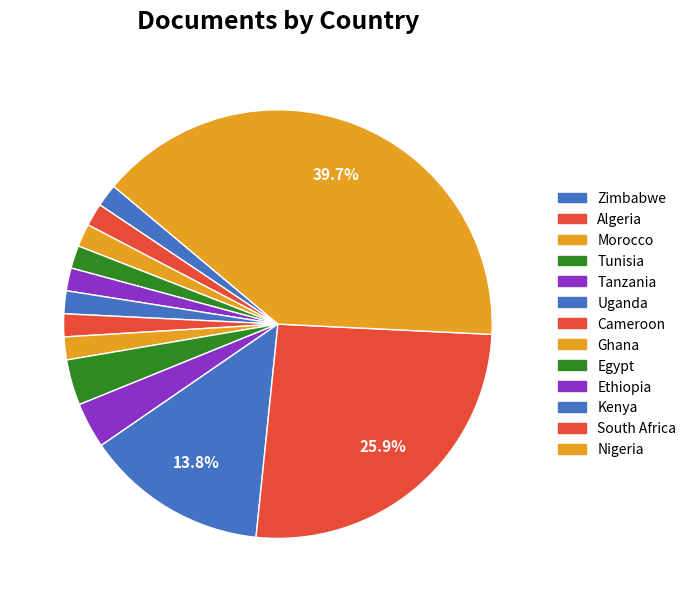

The South Africa slice represents 26% of the pie. True or false?

True